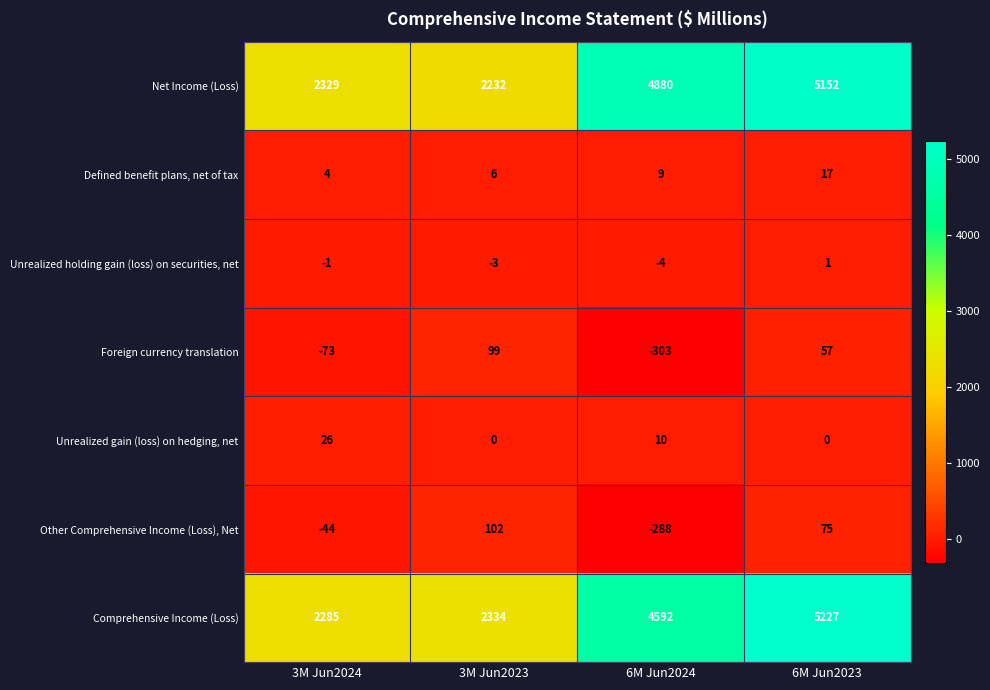

Rank the series by their maximum value, from lowest to highest.

Unrealized holding gain (loss) on securities, net, Defined benefit plans, net of tax, Unrealized gain (loss) on hedging, net, Foreign currency translation, Other Comprehensive Income (Loss), Net, Net Income (Loss), Comprehensive Income (Loss)